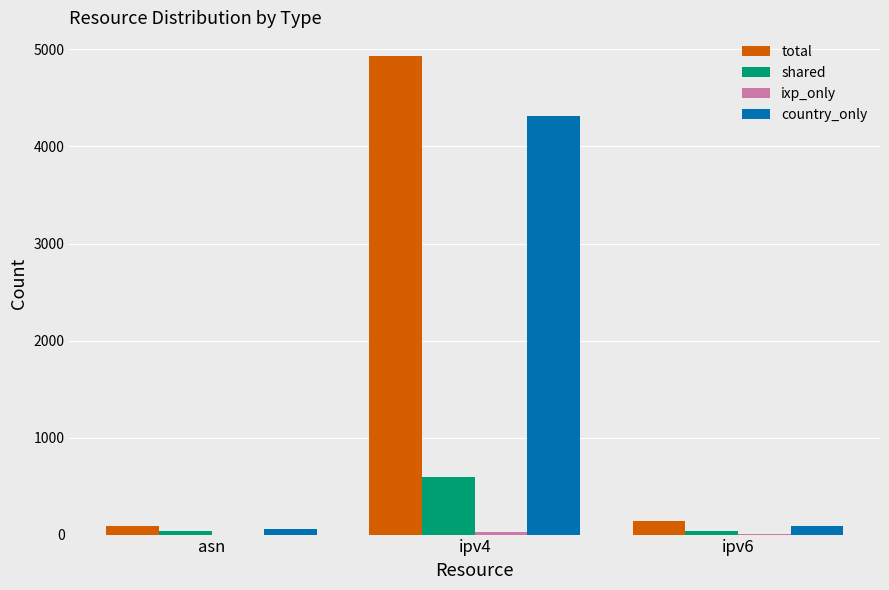

Which series has the largest range (max minus min)?

total